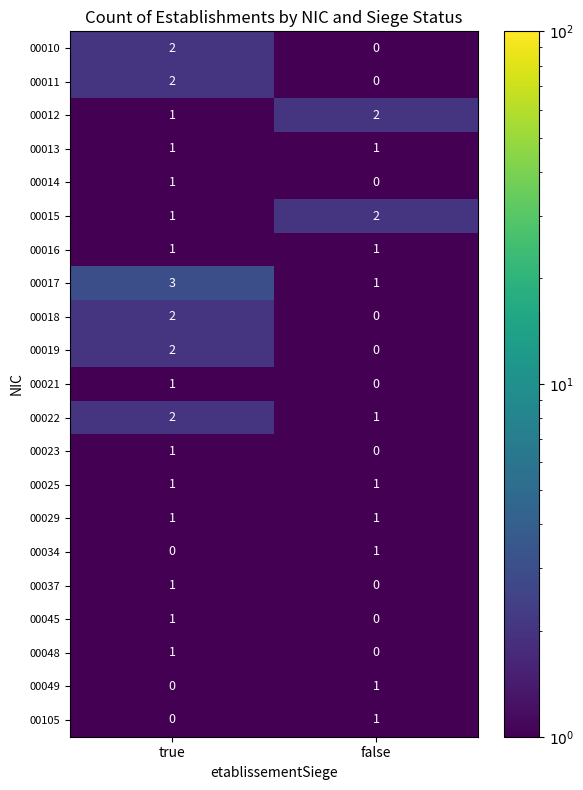

At which category does the chart reach its peak across all series?

true